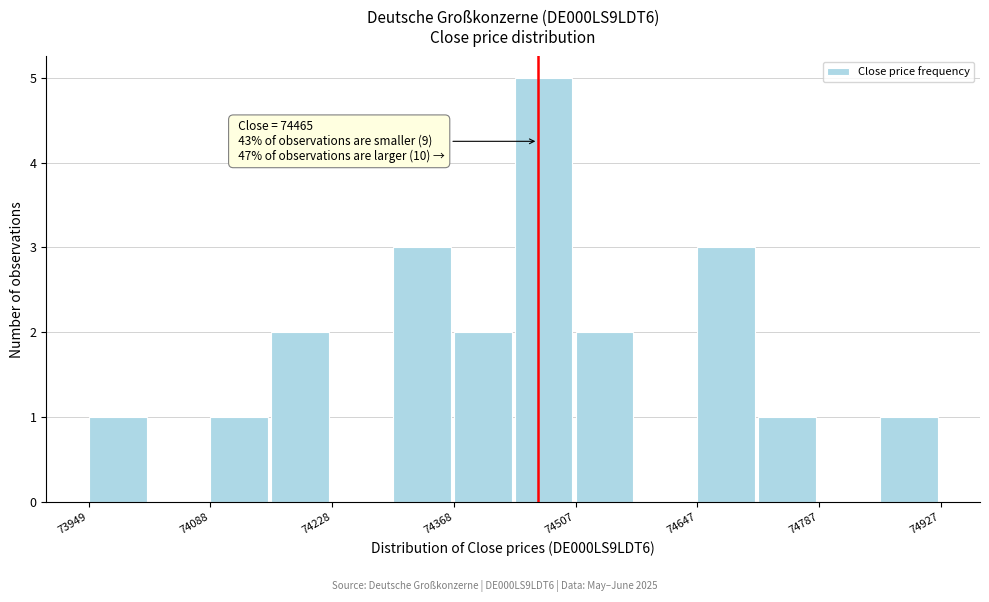

Read against the x-axis, roughly where is the centre of the tallest bar?

74480